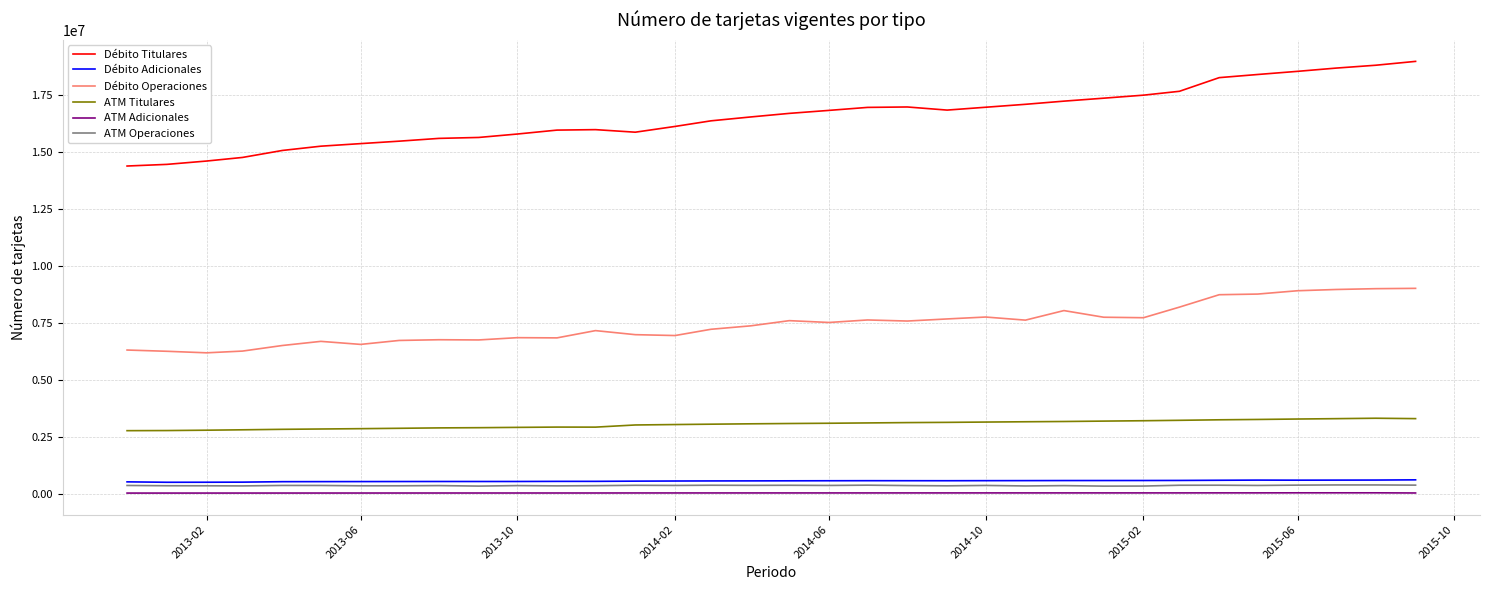

Which series has the largest range (max minus min)?

Débito Titulares